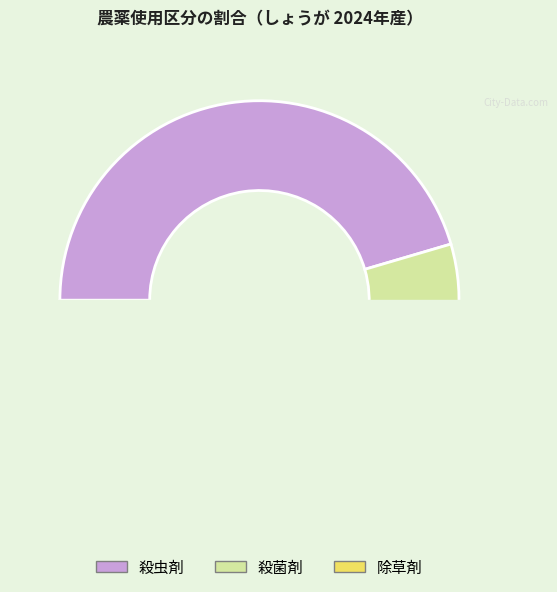

Count the number of slices in the pie.

3